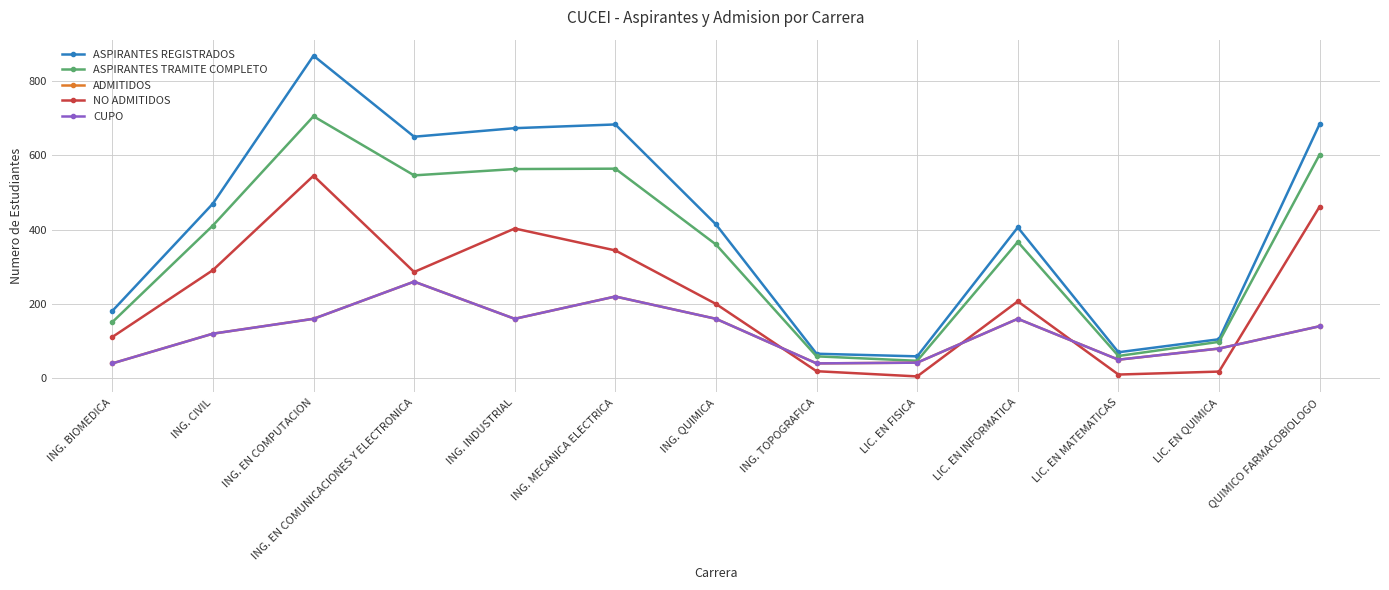

Does the chart display data point markers on the line(s)?

Yes